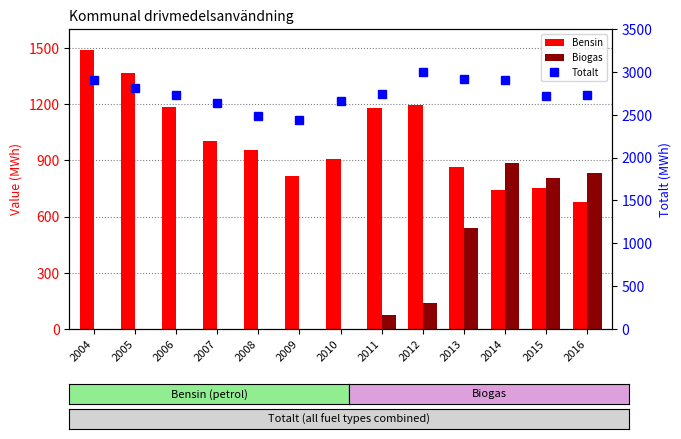

Which series has the widest spread of values?

Biogas